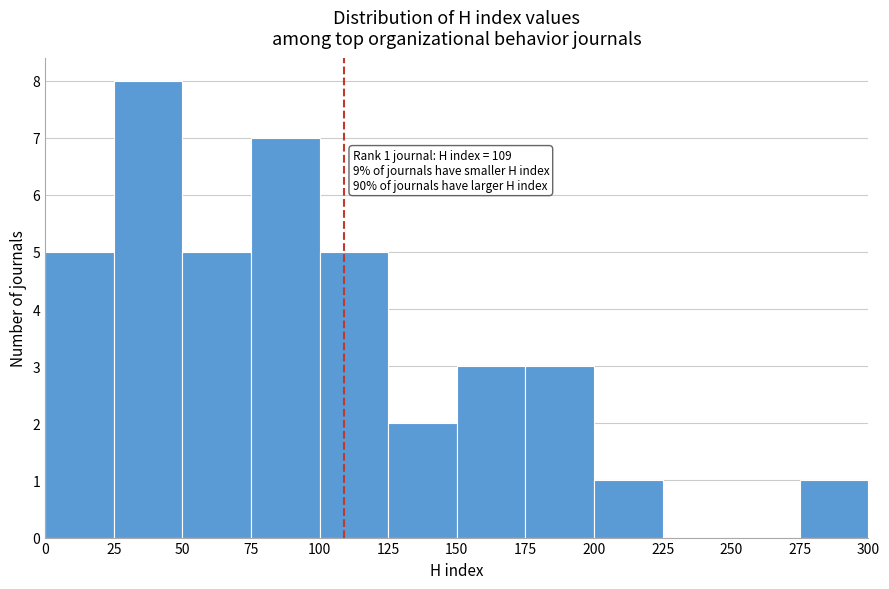

Over which range of the x-axis is the bar tallest?

25 to 50